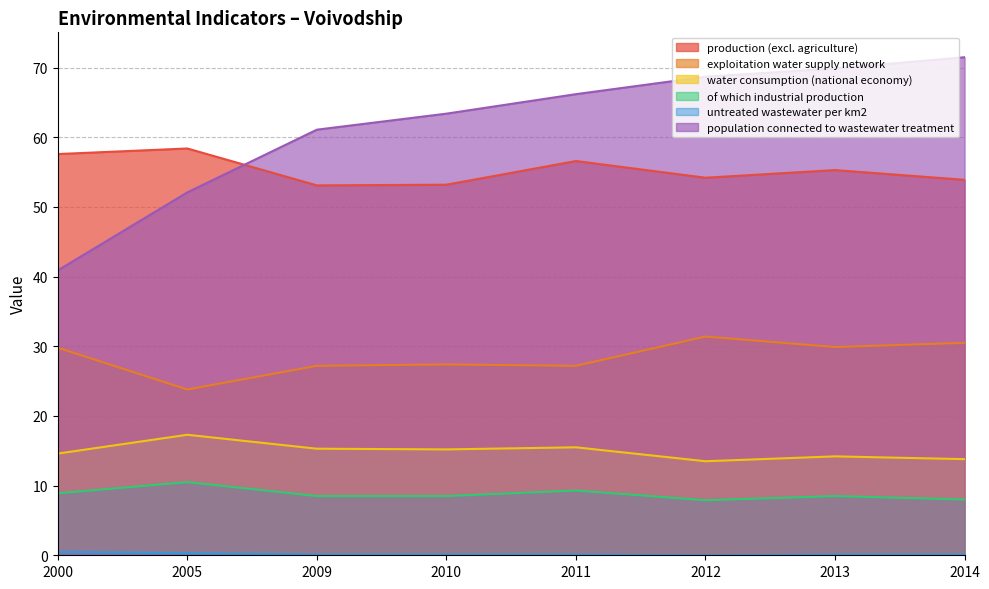

How many distinct data groups are displayed?

6